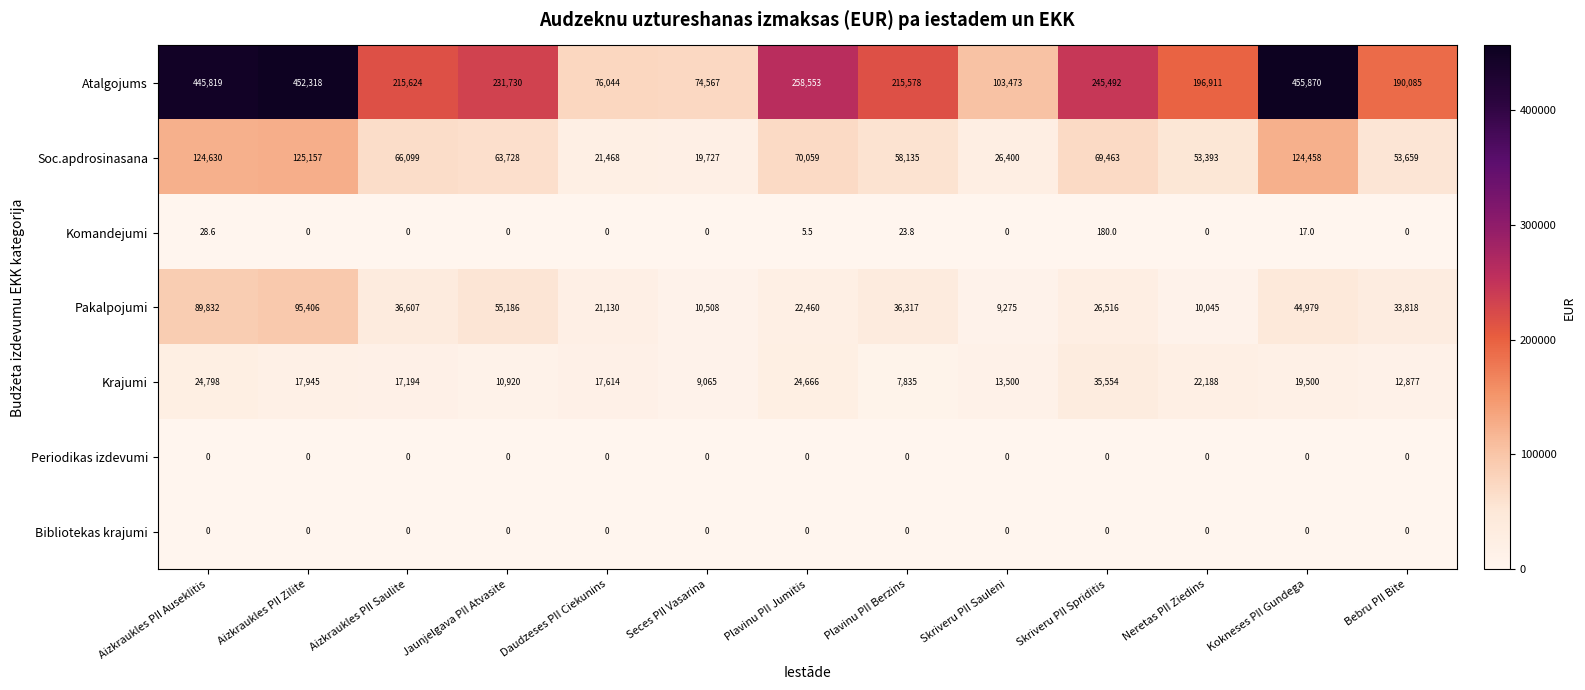

At which category is the sum across all series the highest?

Aizkraukles PII Zilite